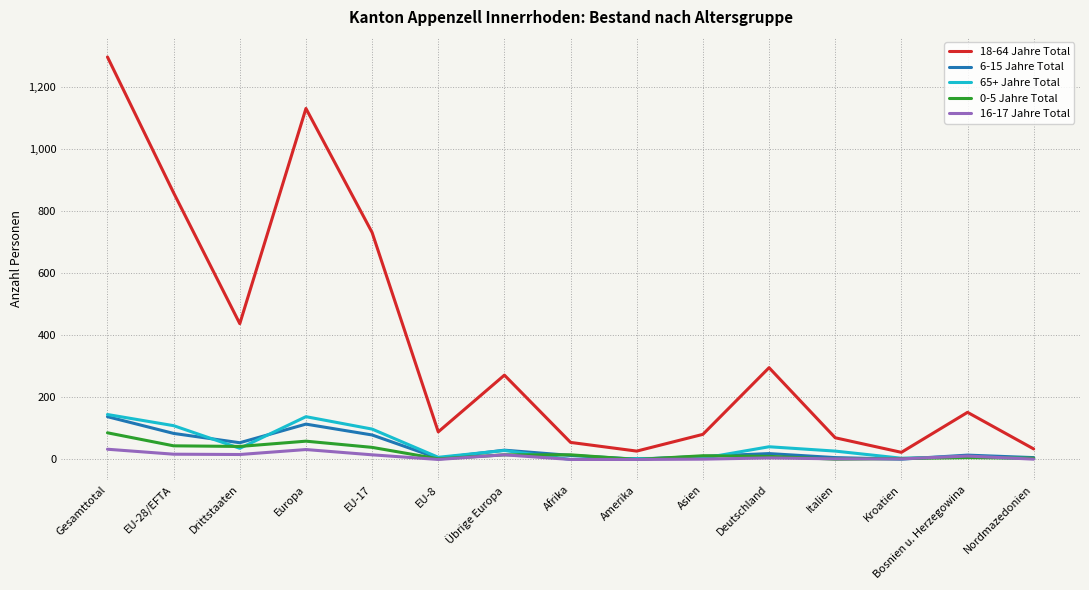

True or false: 18-64 Jahre Total has a value of 694 at Drittstaaten.

False